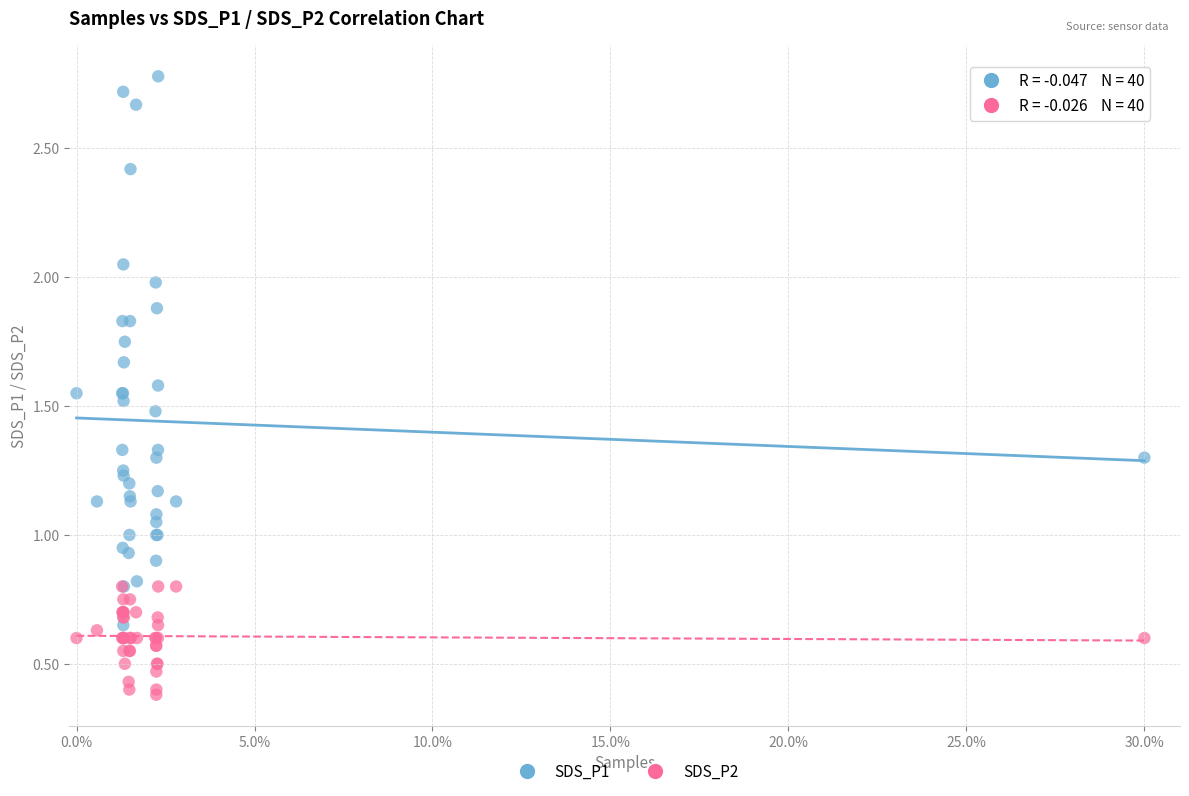

Which series contains the lowest Y value?

SDS_P2